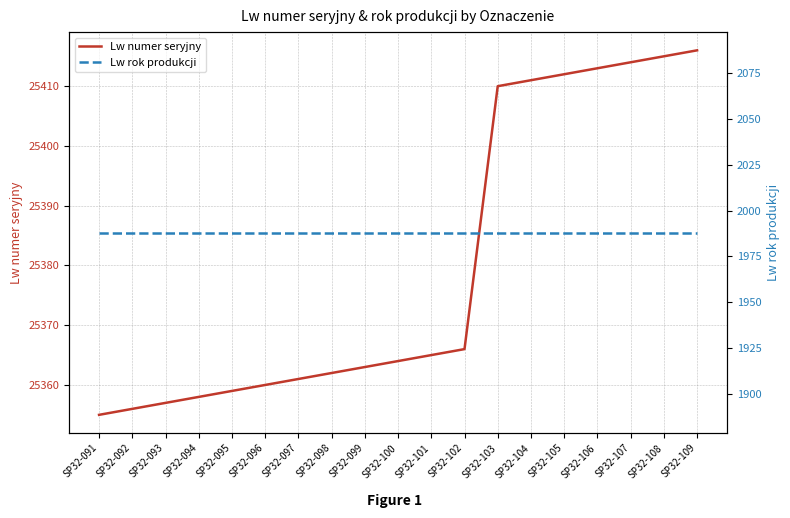

What are all the series names shown in the legend?

Lw numer seryjny, Lw rok produkcji